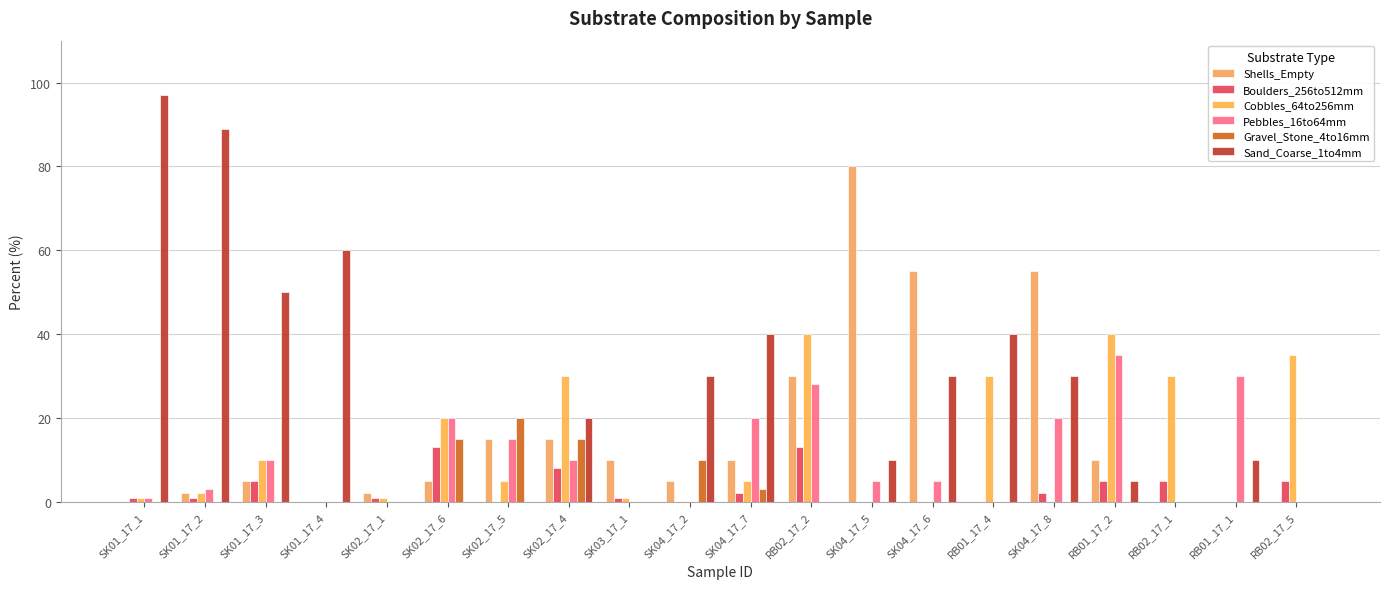

At which category is the sum across all series the highest?

RB02_17_2